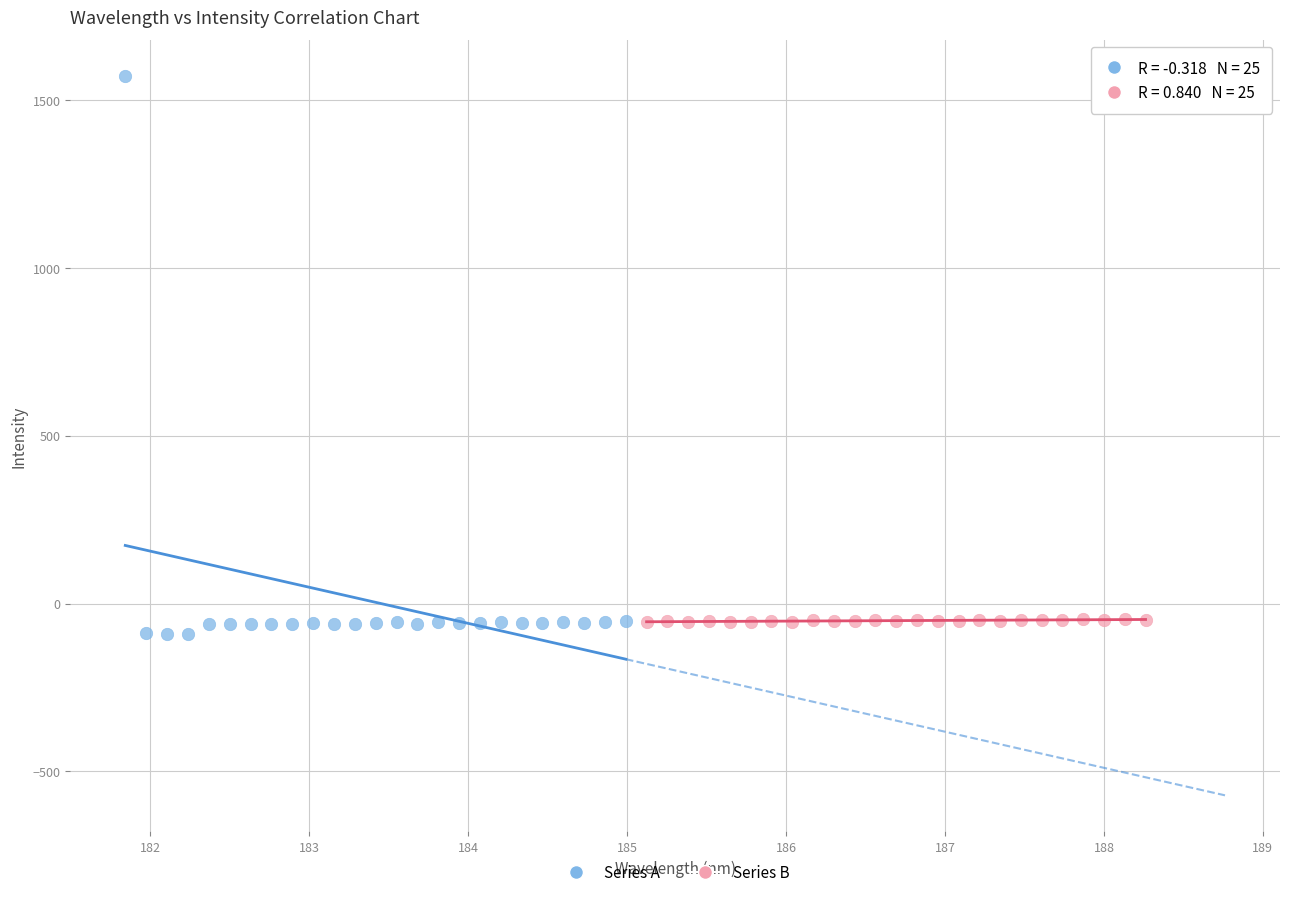

Which series reaches the minimum Y coordinate?

Series A